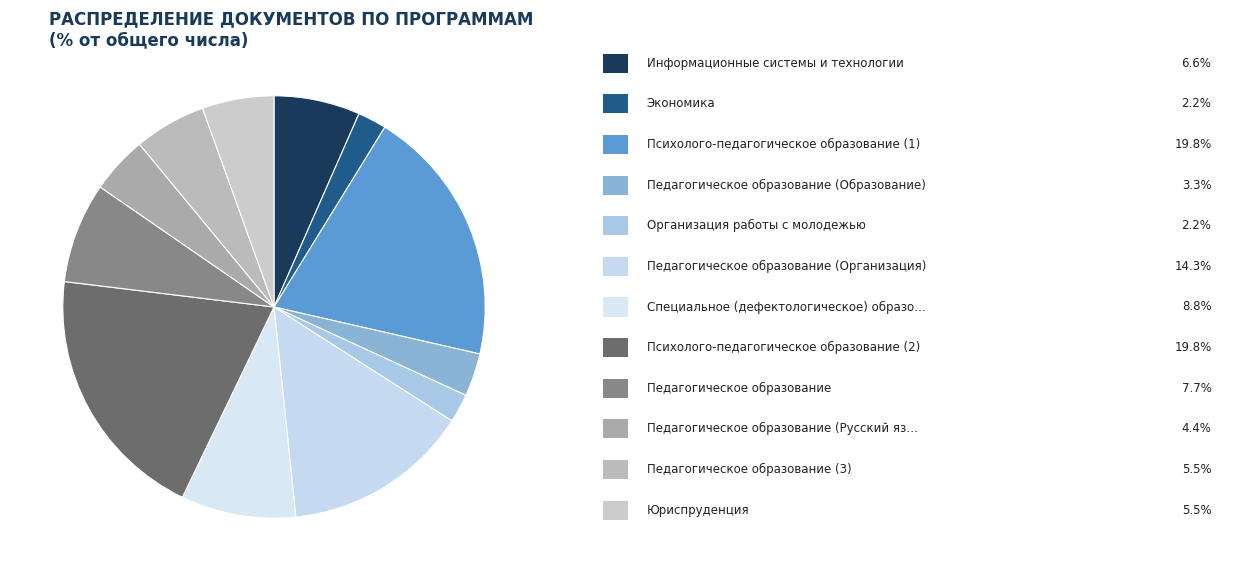

How many slices are in this pie chart?

12